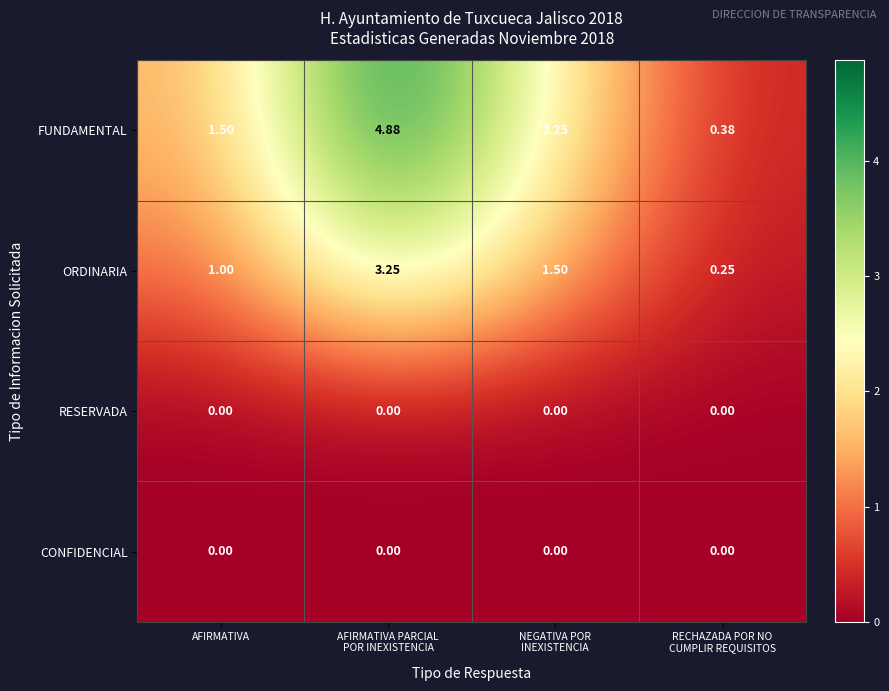

Which series has the largest total across all categories?

FUNDAMENTAL